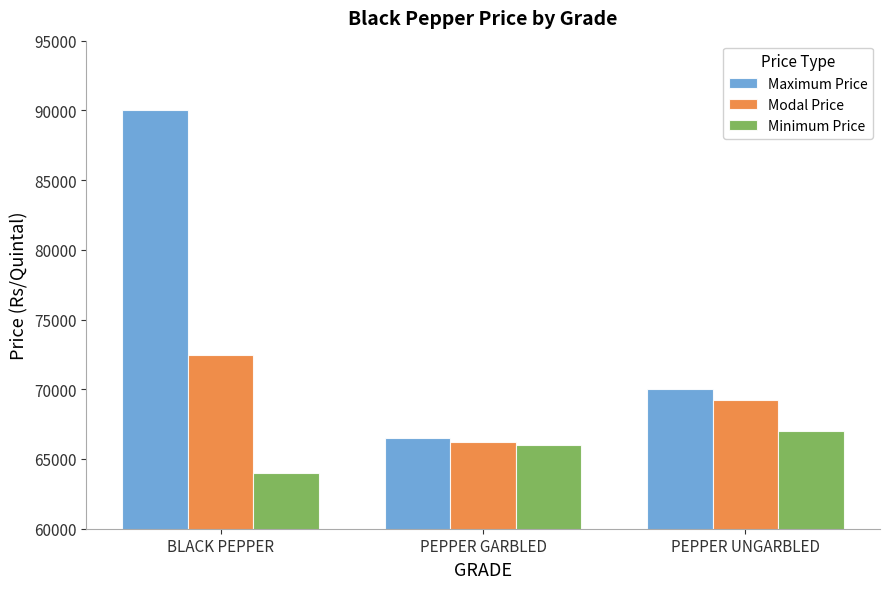

Read the Modal Price value at PEPPER UNGARBLED.

69200